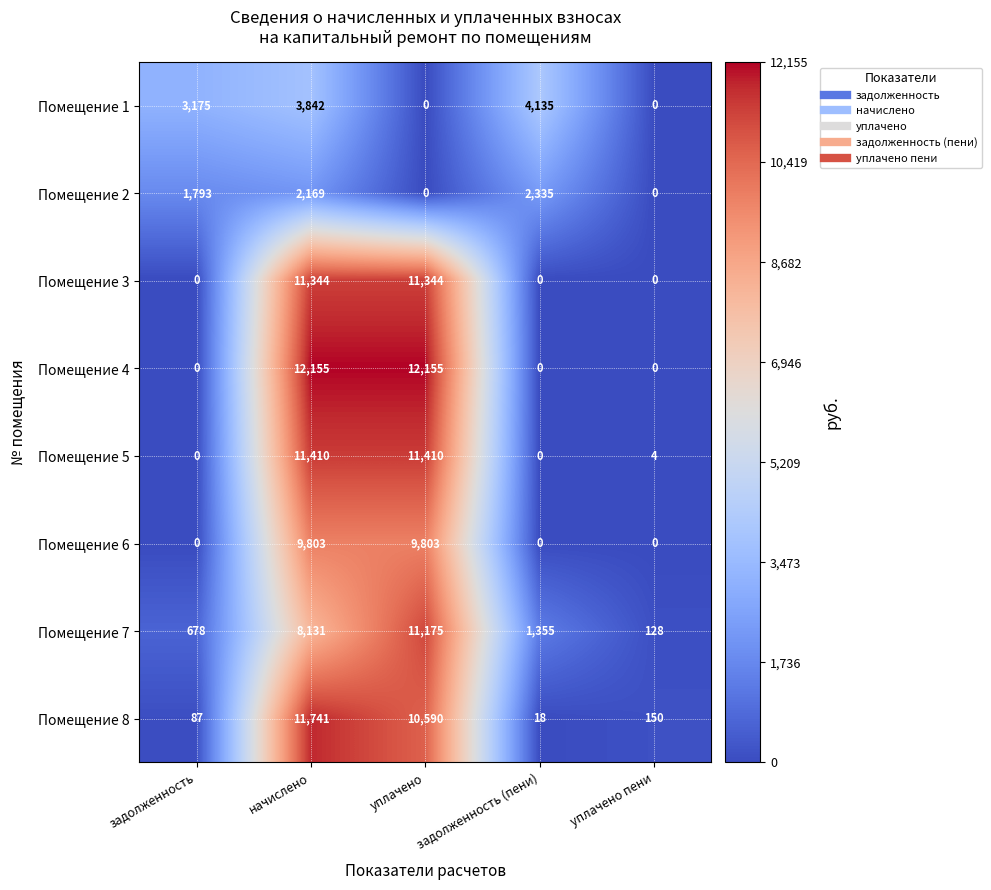

How many Помещение 6 values are between 0 and 9803?

5